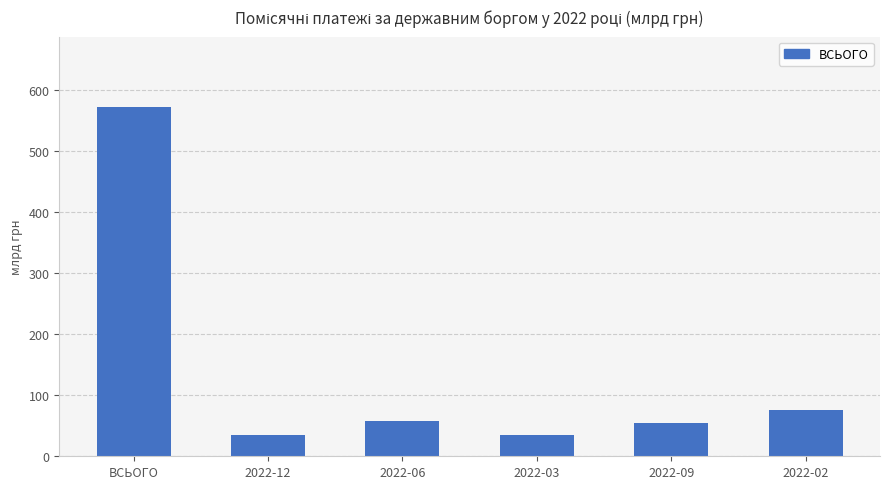

How many data points does each series have?

6